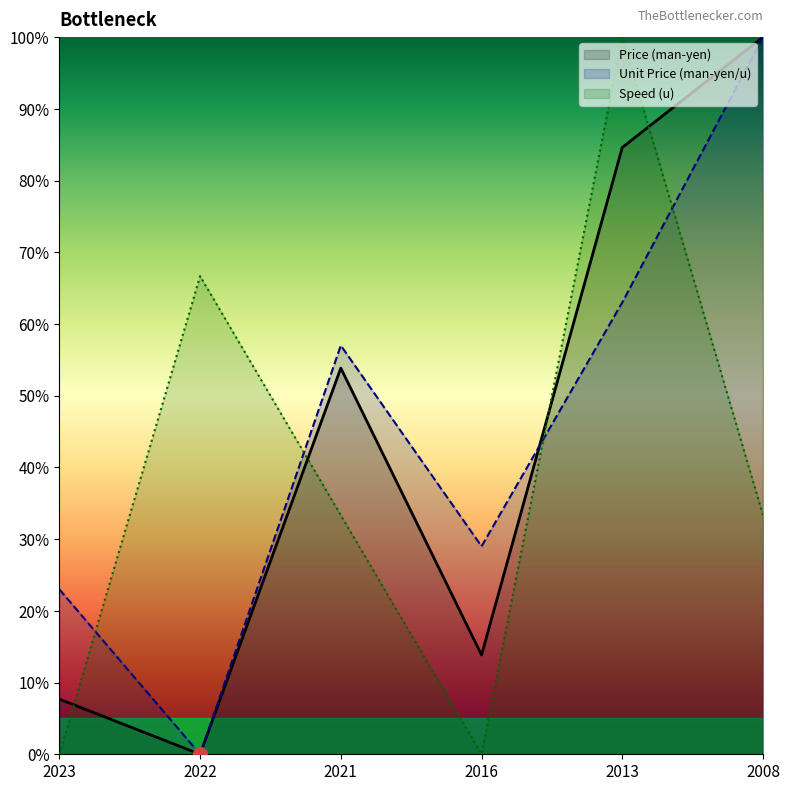

Reading left to right, extract all data points from this chart.

Price (man-yen): 2023=7.7	2022=0.0	2021=53.8	2016=13.8	2013=84.6	2008=100.0
Unit Price (man-yen/u): 2023=23.0	2022=0.0	2021=57.0	2016=29.0	2013=63.0	2008=100.0
Speed (u): 2023=0.0	2022=66.7	2021=33.3	2016=0.0	2013=100.0	2008=33.3